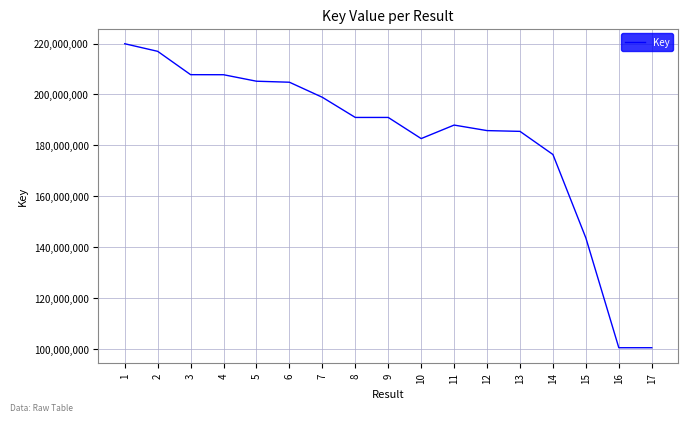

What is the minimum value shown in the chart?

100403090